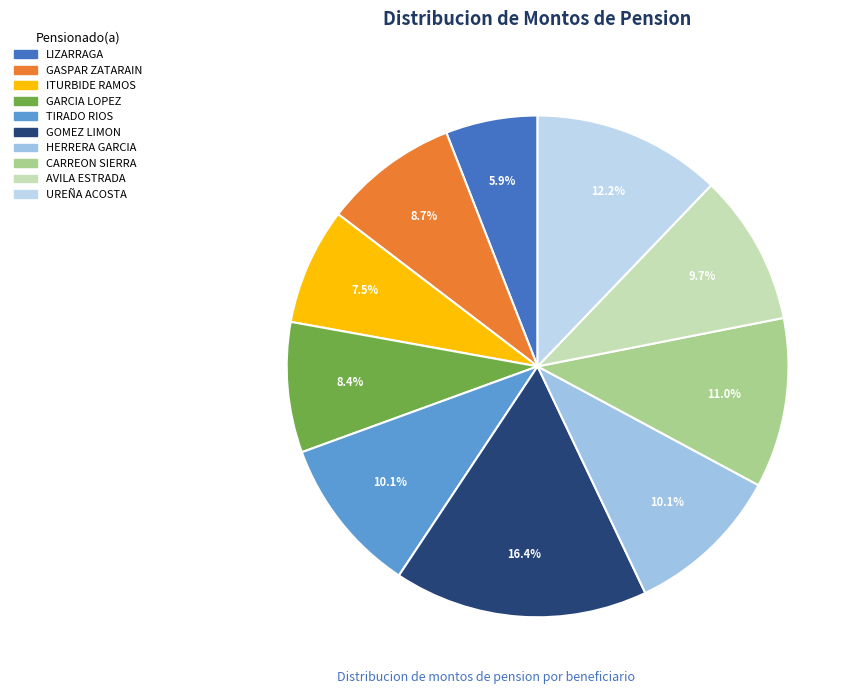

What is the largest slice in the pie chart?

GOMEZ LIMON